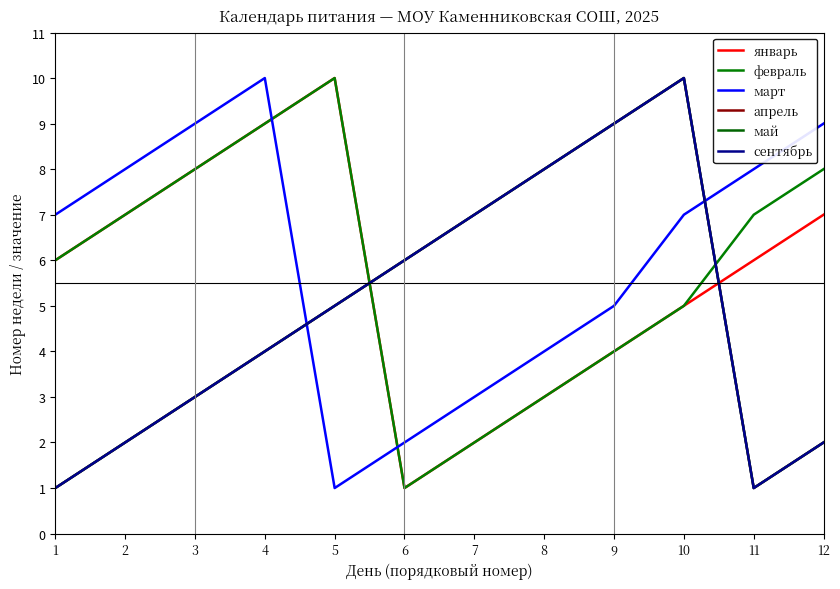

What is the difference between the maximum and minimum values in the март series?

9